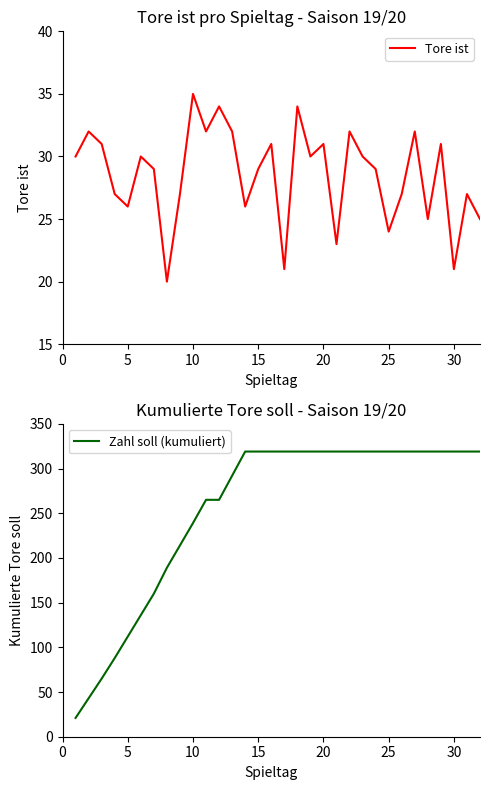

The value of Tore ist at 30 is 12. True or false?

False